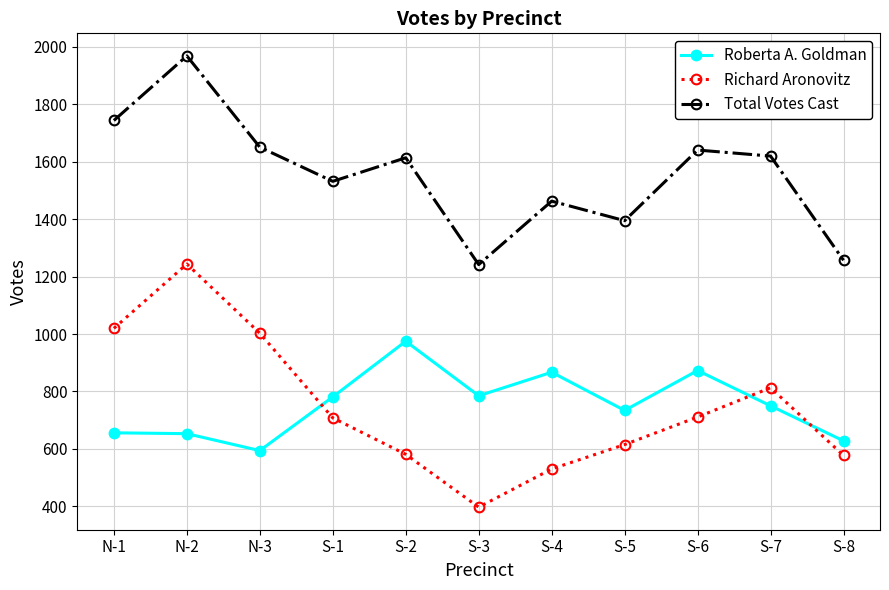

Which series has the largest range (max minus min)?

Richard Aronovitz